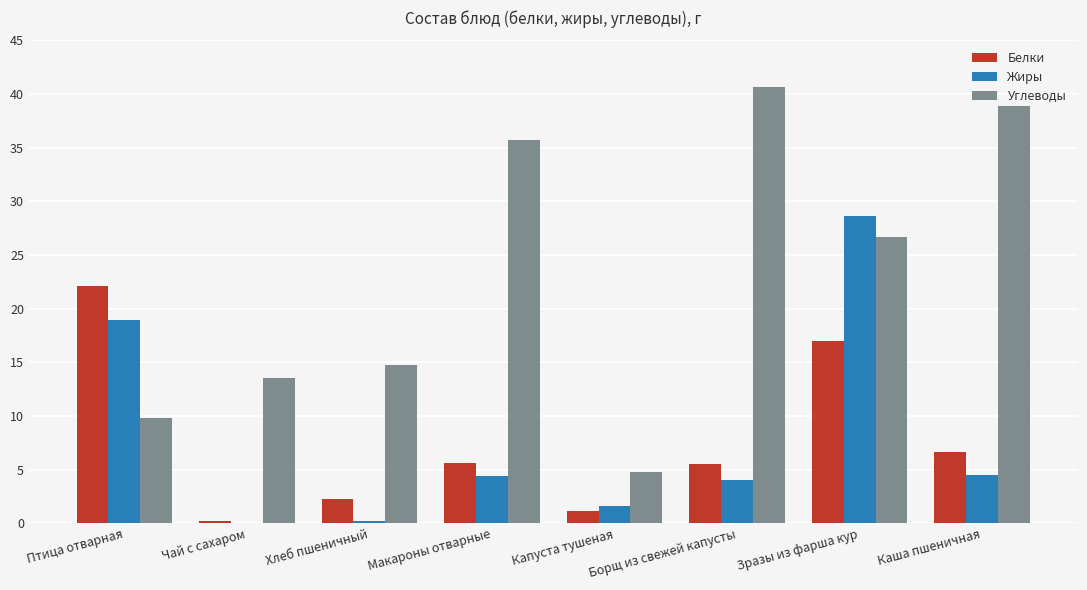

Which series has the largest range (max minus min)?

Углеводы